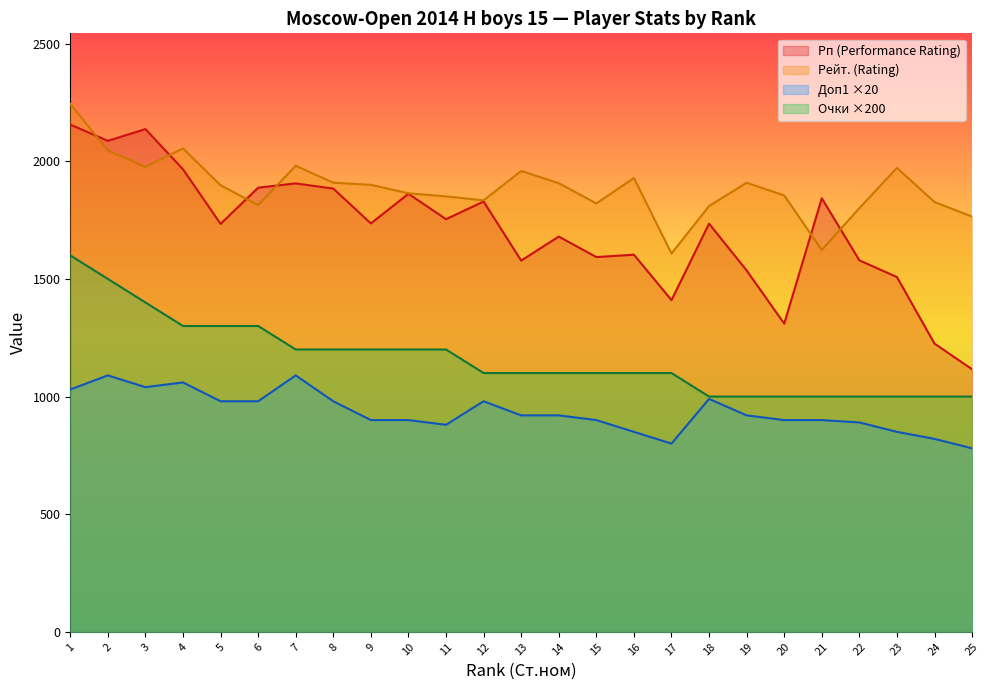

Rank the categories by Доп1 (Buchholz) value from highest to lowest.

2, 7, 4, 3, 1, 18, 5, 6, 8, 12, 13, 14, 19, 9, 10, 15, 20, 21, 22, 11, 16, 23, 24, 17, 25